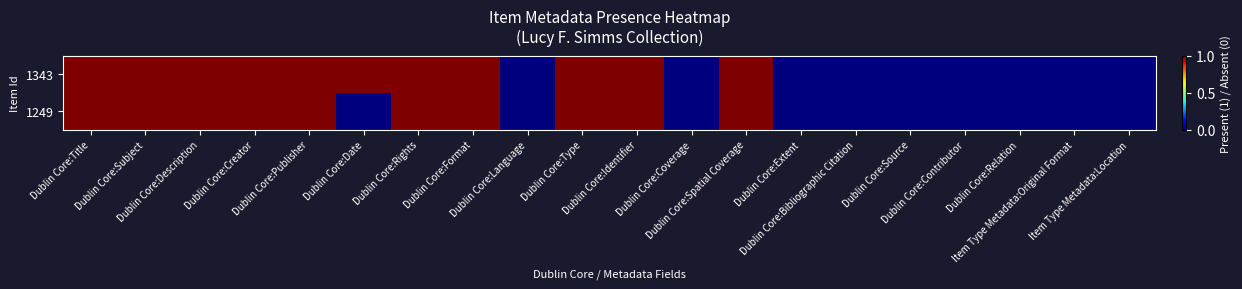

Reading left to right, extract all data points from this chart.

1343: Dublin Core:Title=1	Dublin Core:Subject=1	Dublin Core:Description=1	Dublin Core:Creator=1	Dublin Core:Publisher=1	Dublin Core:Date=1	Dublin Core:Rights=1	Dublin Core:Format=1	Dublin Core:Language=0	Dublin Core:Type=1	Dublin Core:Identifier=1	Dublin Core:Coverage=0	Dublin Core:Spatial Coverage=1	Dublin Core:Extent=0	Dublin Core:Bibliographic Citation=0	Dublin Core:Source=0	Dublin Core:Contributor=0	Dublin Core:Relation=0	Item Type Metadata:Original Format=0	Item Type Metadata:Location=0
1249: Dublin Core:Title=1	Dublin Core:Subject=1	Dublin Core:Description=1	Dublin Core:Creator=1	Dublin Core:Publisher=1	Dublin Core:Date=0	Dublin Core:Rights=1	Dublin Core:Format=1	Dublin Core:Language=0	Dublin Core:Type=1	Dublin Core:Identifier=1	Dublin Core:Coverage=0	Dublin Core:Spatial Coverage=1	Dublin Core:Extent=0	Dublin Core:Bibliographic Citation=0	Dublin Core:Source=0	Dublin Core:Contributor=0	Dublin Core:Relation=0	Item Type Metadata:Original Format=0	Item Type Metadata:Location=0